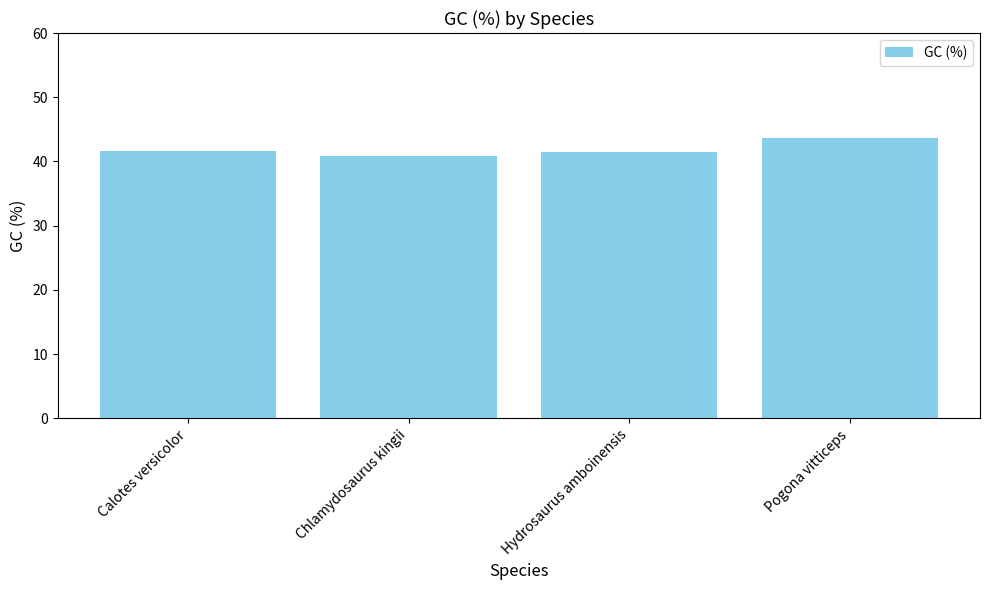

Is it true that the value at Hydrosaurus amboinensis is 41.5?

True